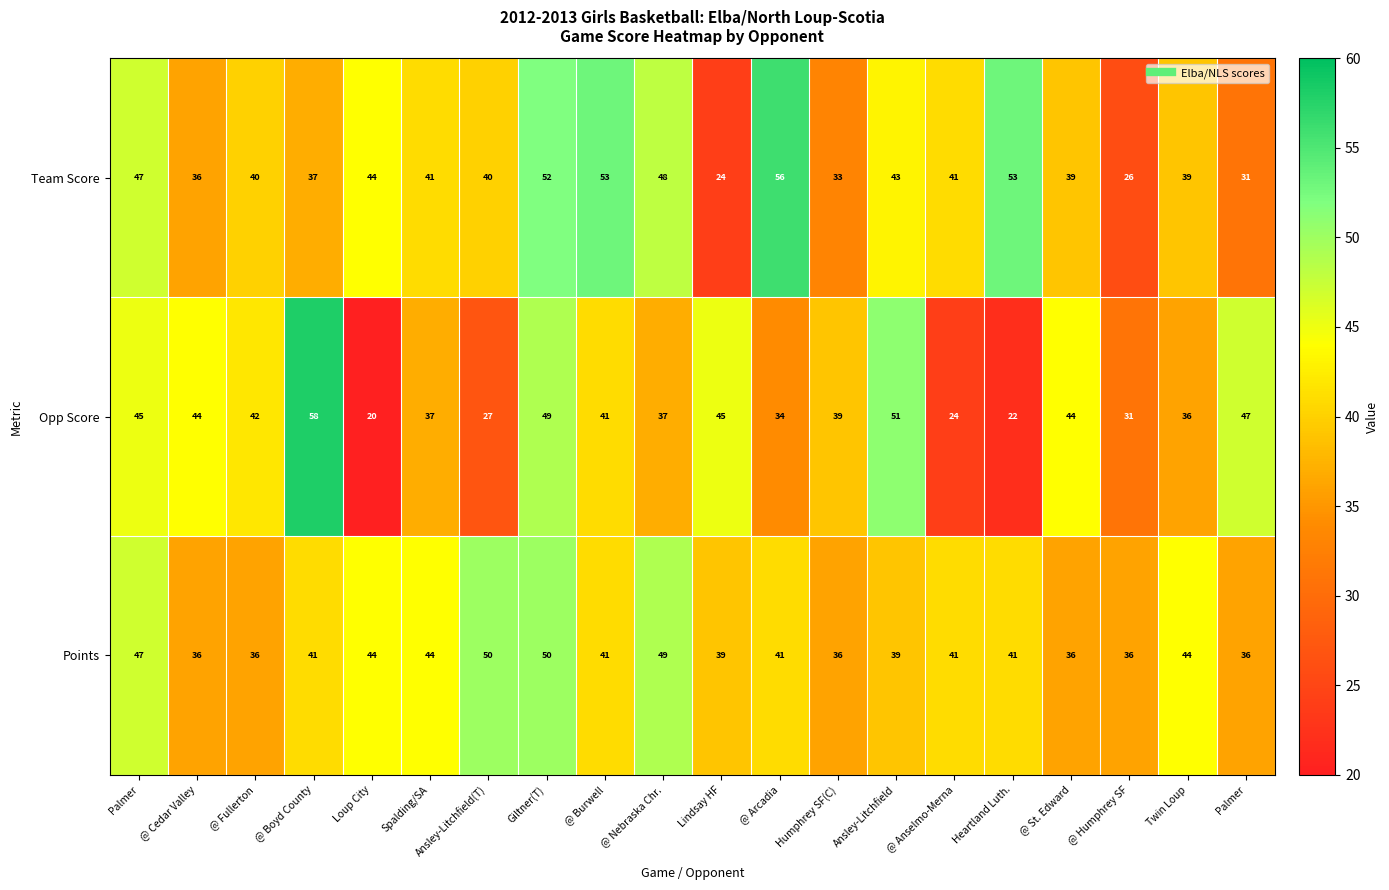

Rank the series by their maximum value, from lowest to highest.

Points, Team Score, Opp Score